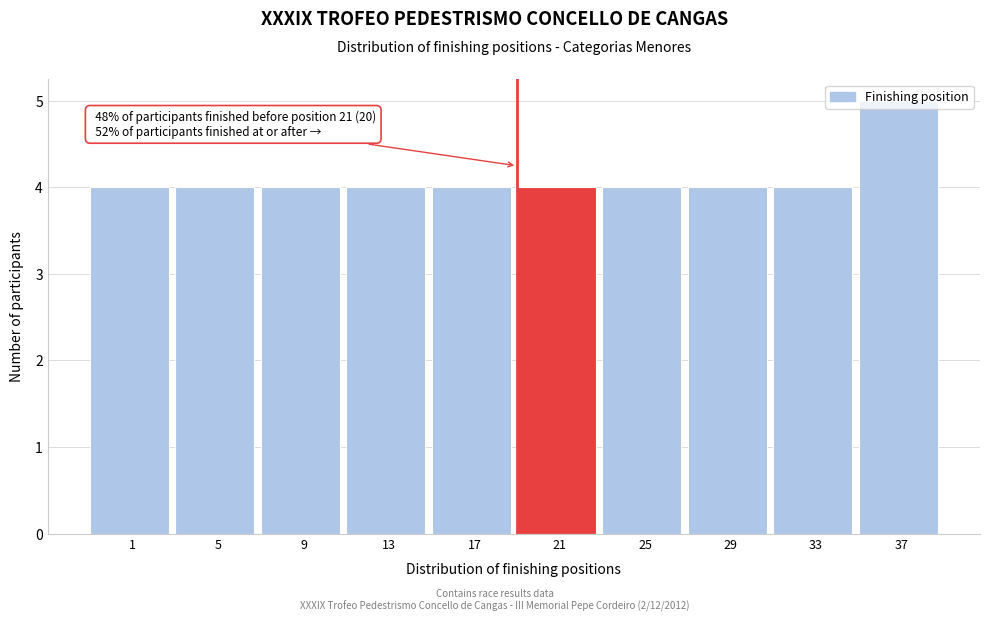

What is the value of the 8th bar from the left?

4